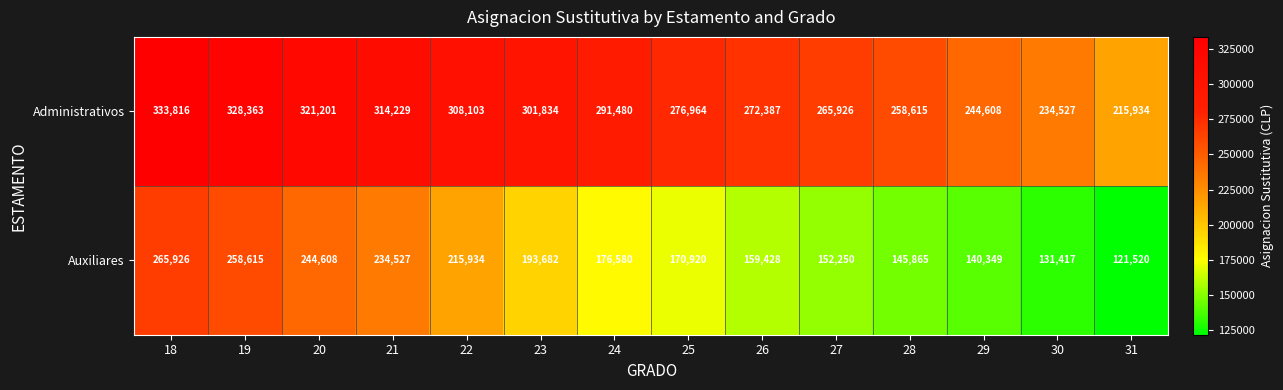

How many distinct data groups are displayed?

2